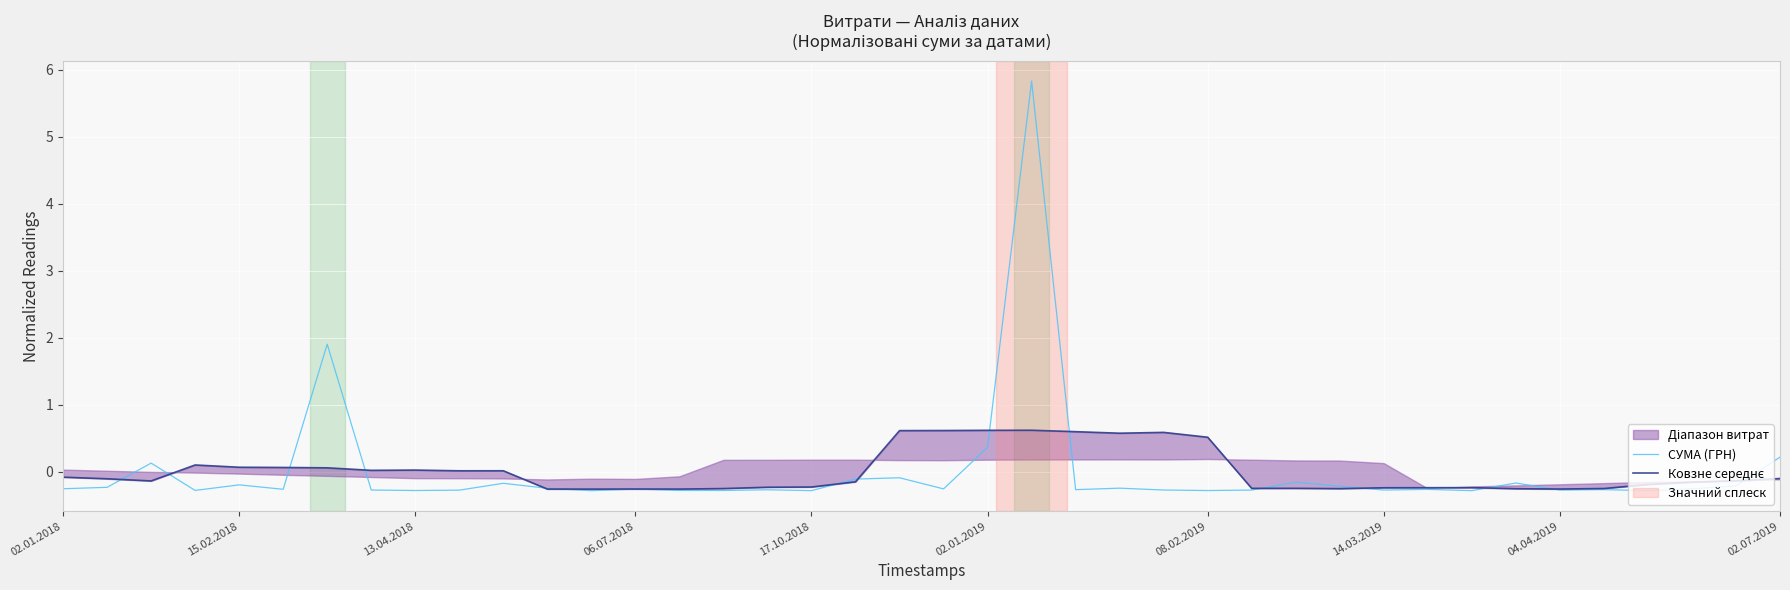

What is the minimum value for СУМА (ГРН)?

-0.3